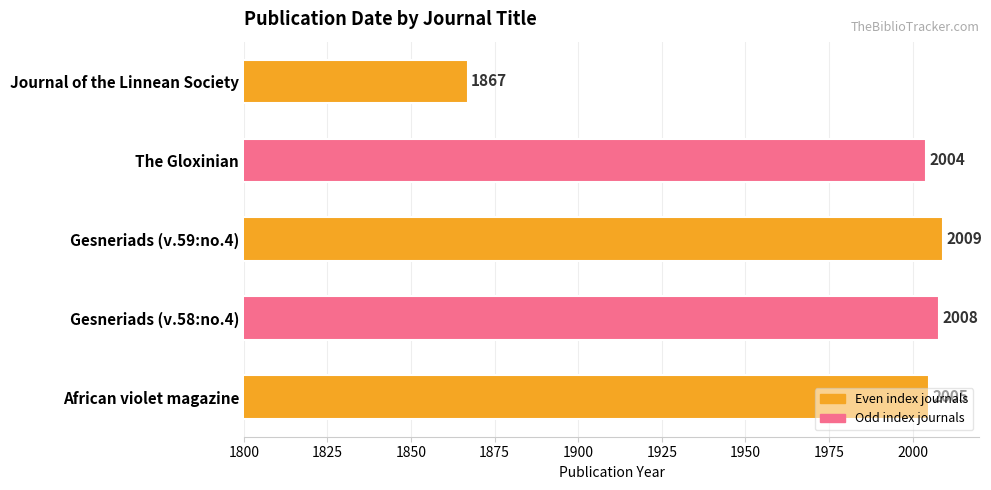

What is the maximum value shown in the chart?

2009